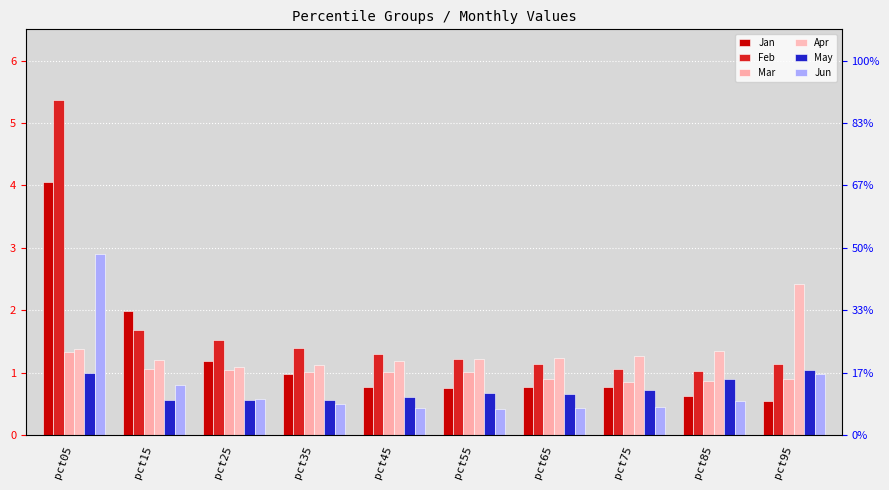

Is the value of Jan at pct25 greater than the value of Mar at pct95?

Yes